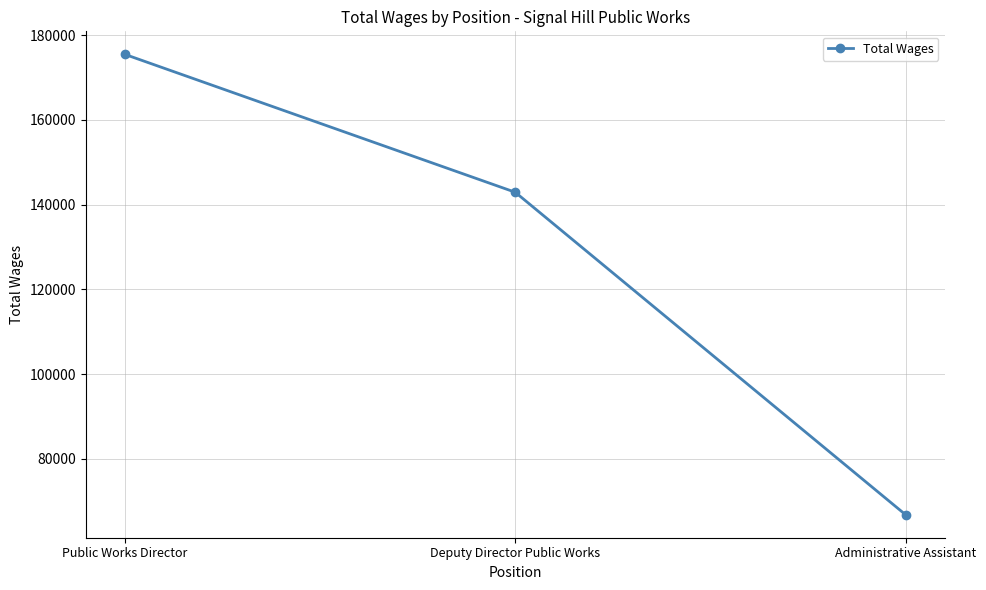

The value at Administrative Assistant is 45872. True or false?

False